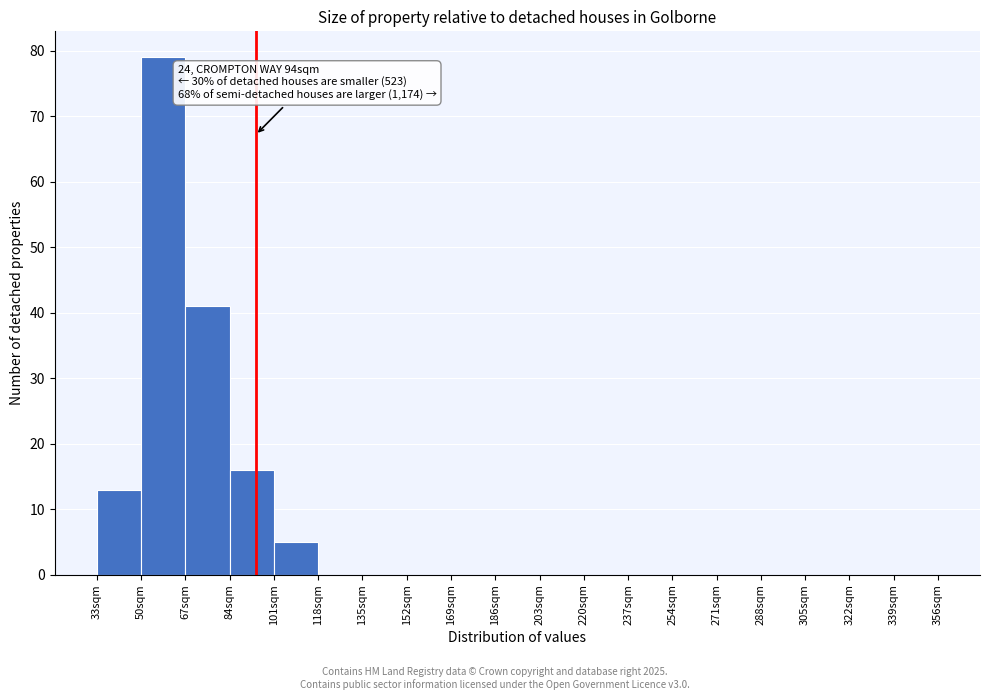

Which range on the x-axis has the tallest bar?

50 to 67